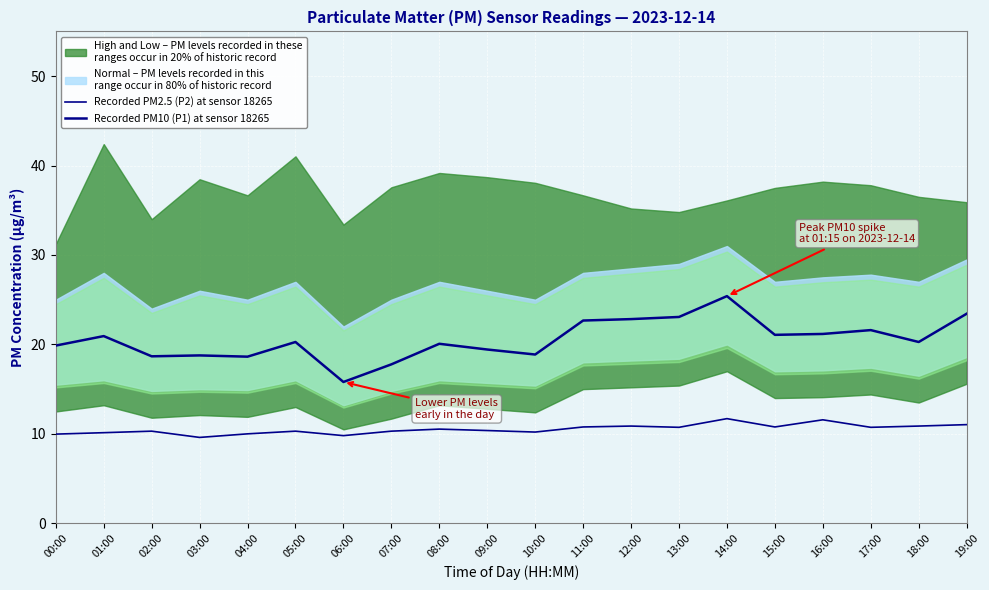

True or false: Recorded PM10 (P1) at sensor 18265 and Recorded PM2.5 (P2) at sensor 18265 cross at least once.

False